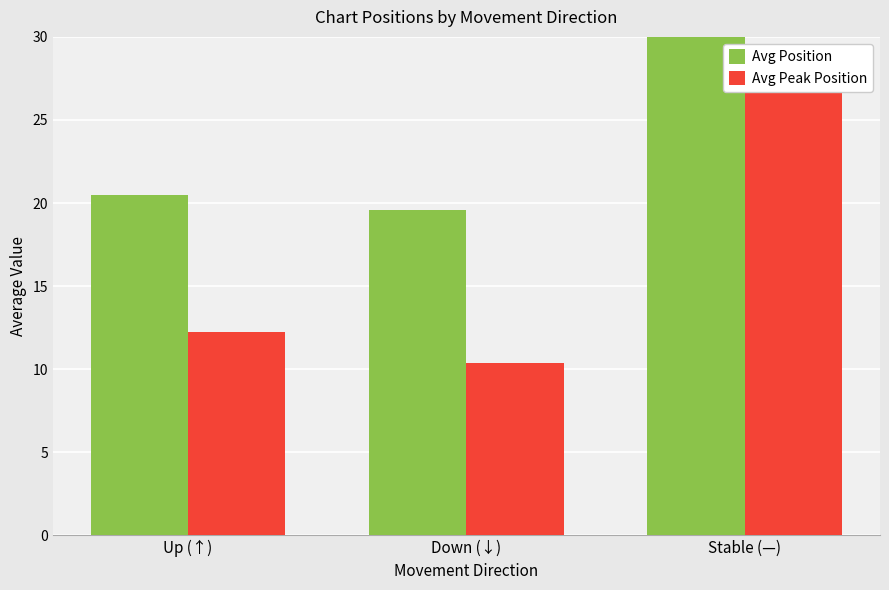

The Avg Position series shows 53.5 at Stable (—). True or false?

False